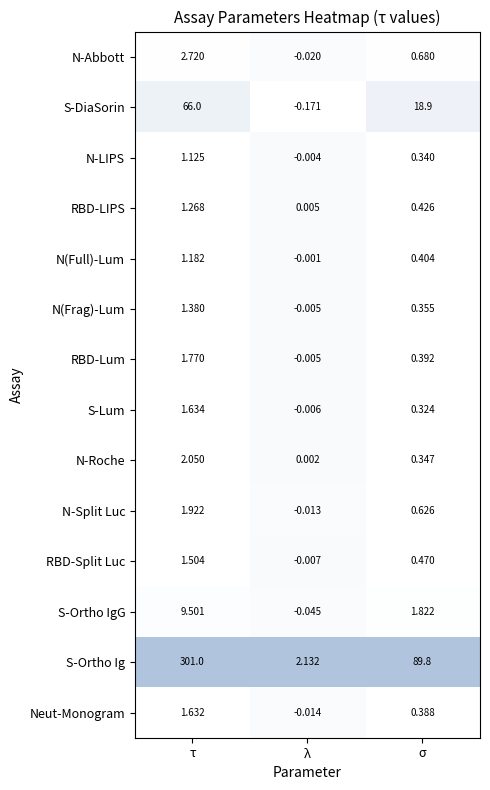

What is the greatest value displayed?

301.0